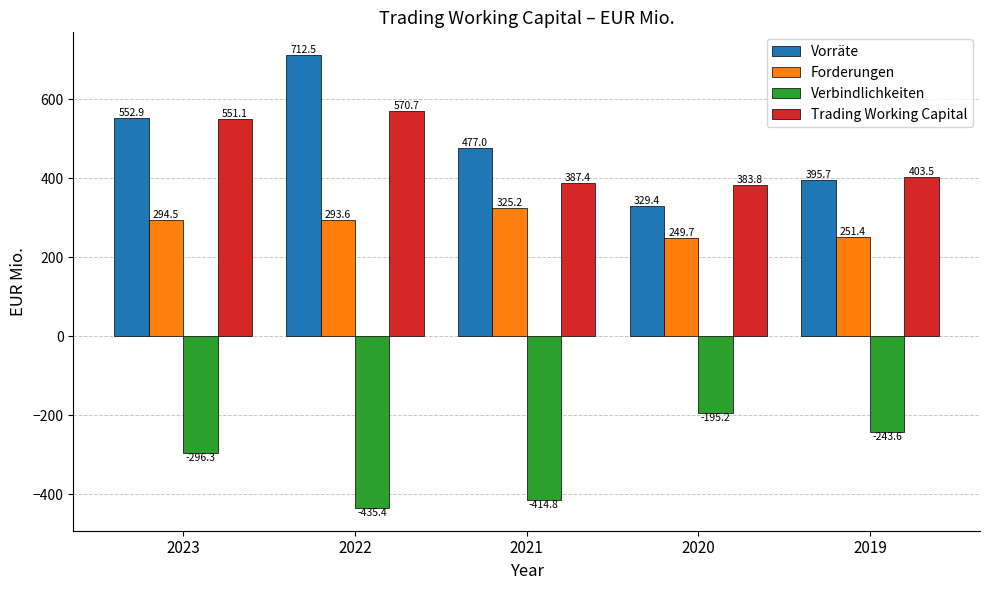

At 2019, list the series in order from largest to smallest.

Trading Working Capital, Vorräte, Forderungen, Verbindlichkeiten